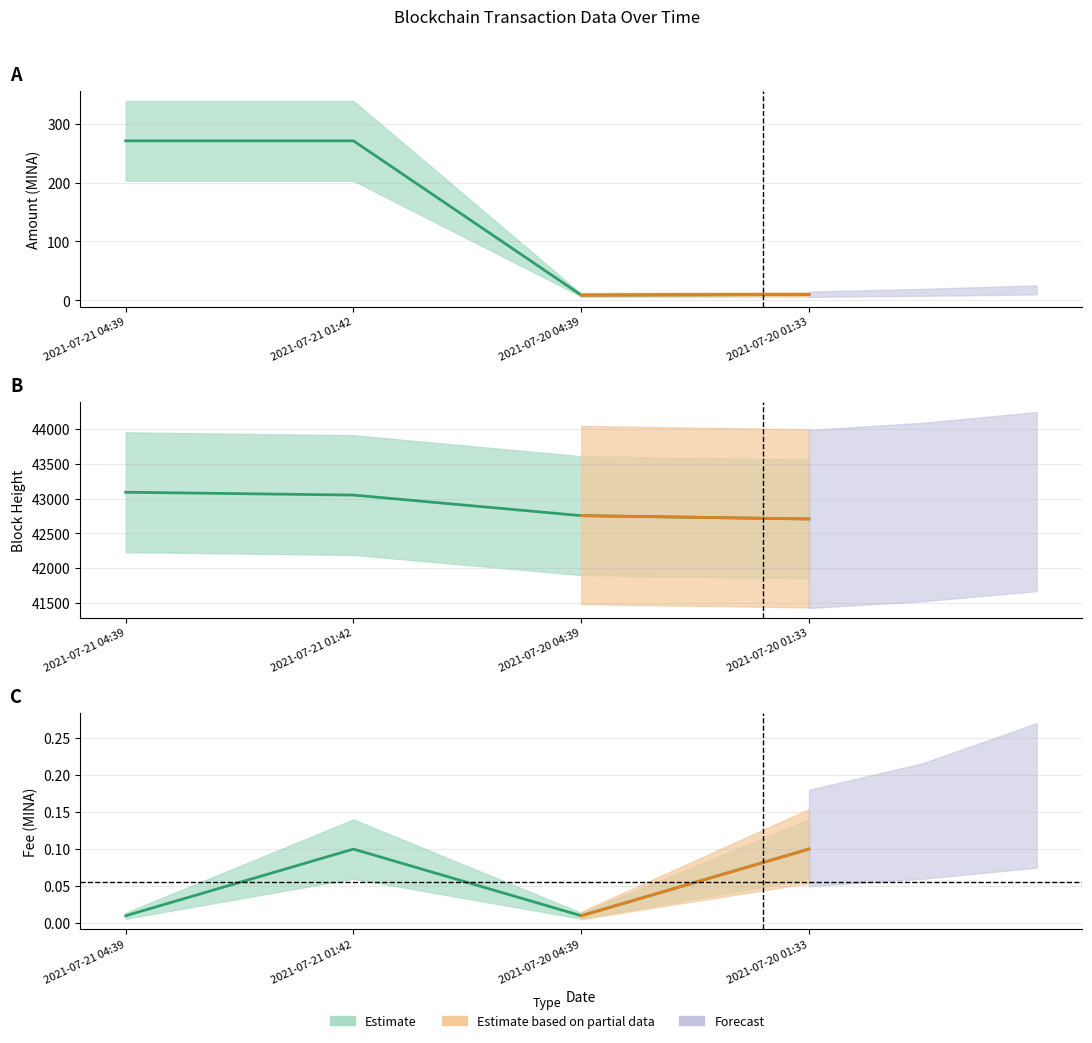

At which category is the sum across all series the highest?

2021-07-21 04:39